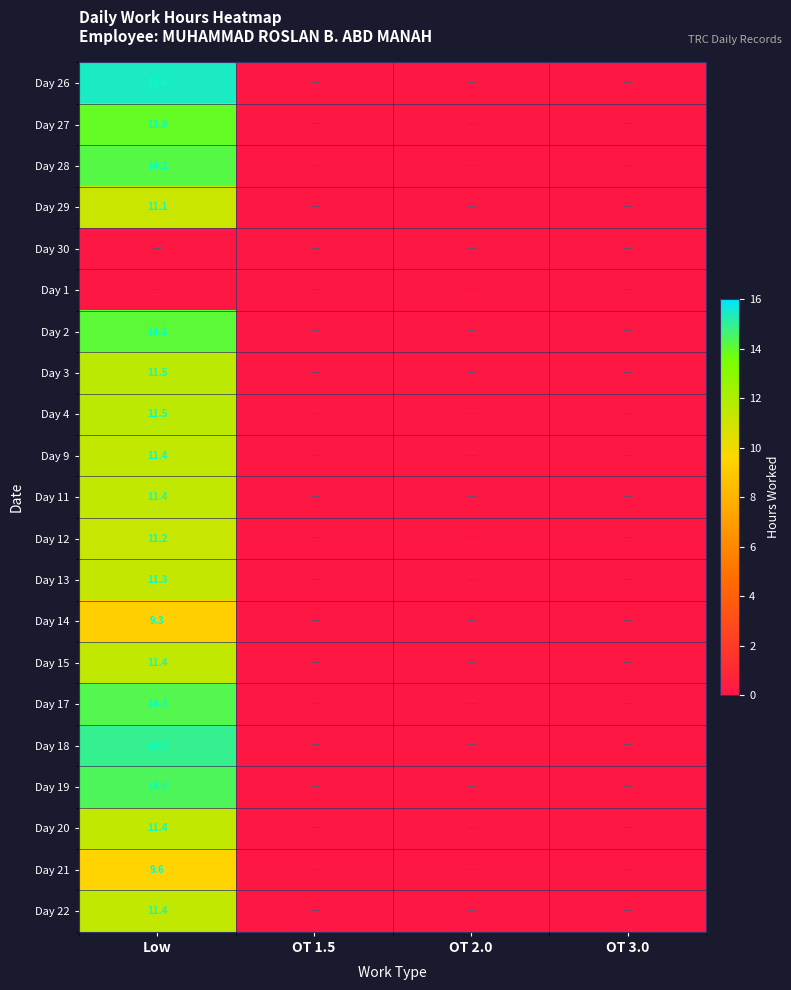

Is it true that Day 17 equals 14.3 at Low?

True